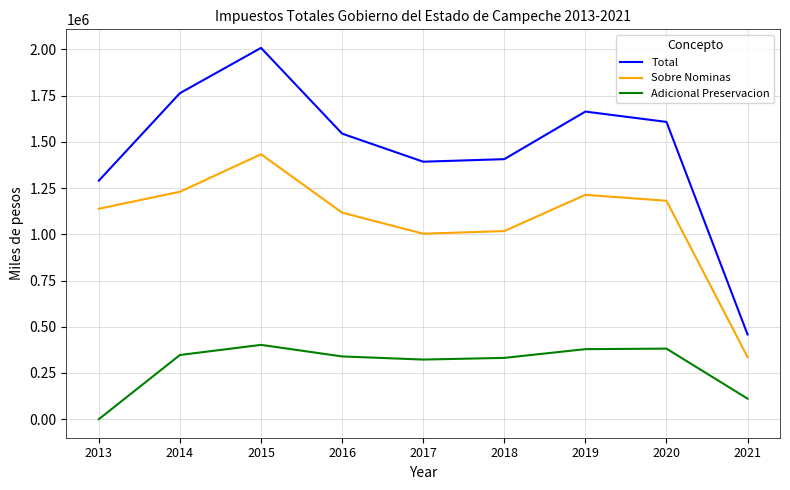

What is the difference between the maximum and minimum values in the Adicional Preservacion series?

401883.0